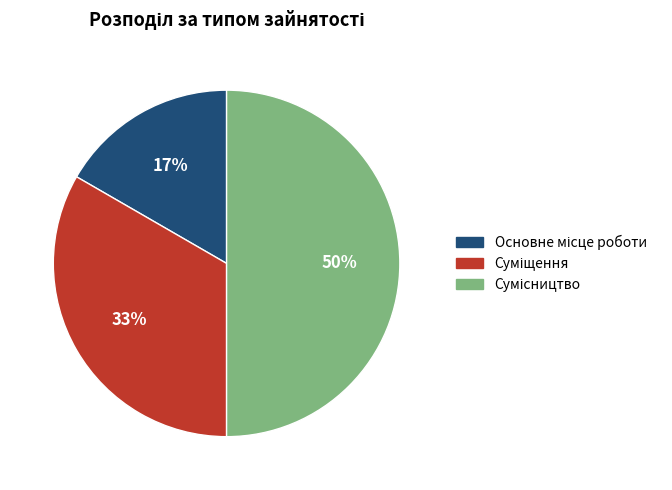

To the nearest percent, what is the average slice percentage?

33%